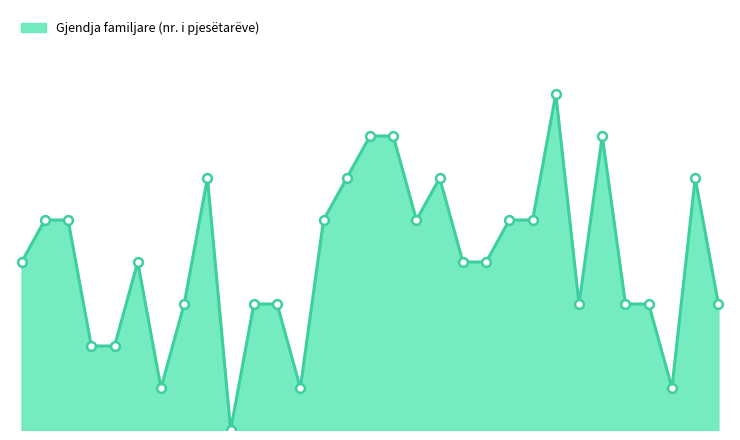

How many lines are shown in the chart?

1